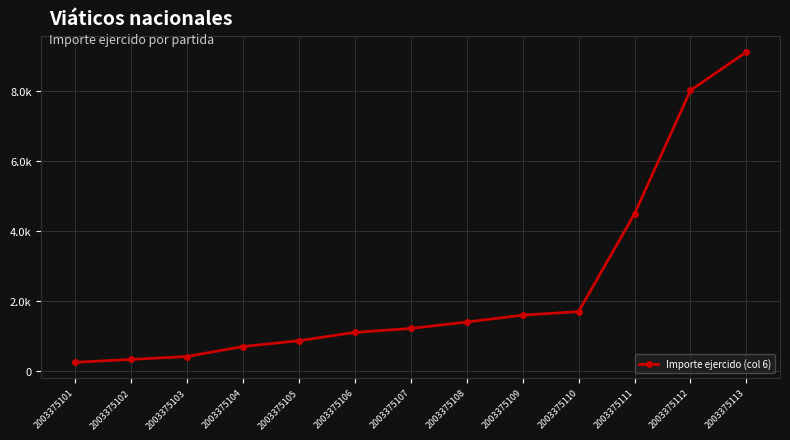

Is this an area chart (filled region under the line)?

No